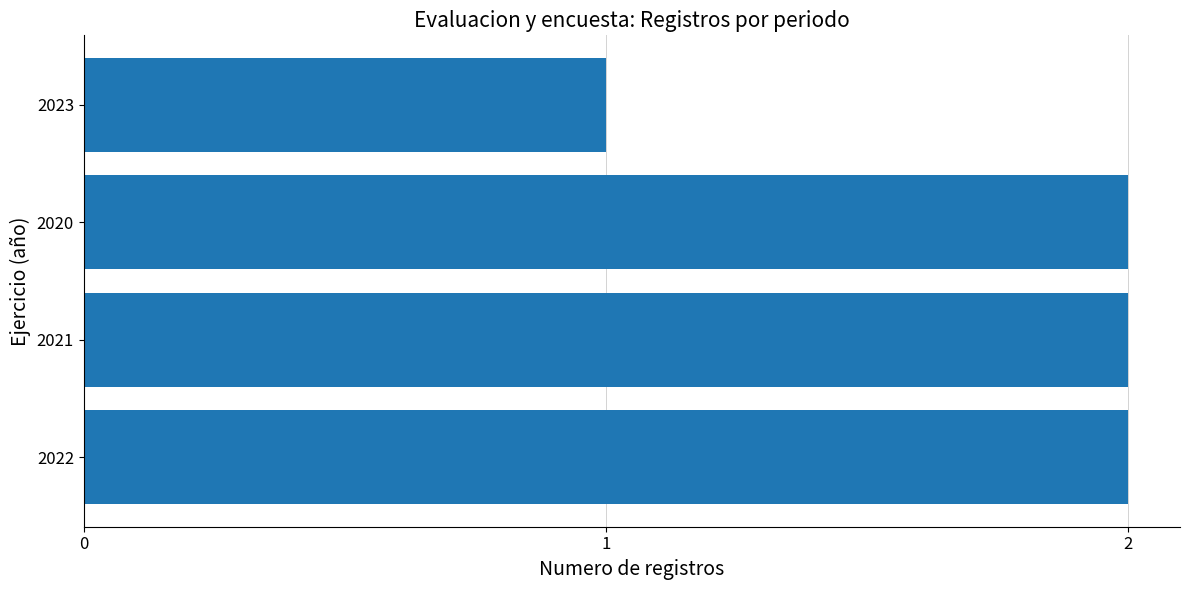

Approximately how many times larger is the value at 2023 compared to 2020?

0.5